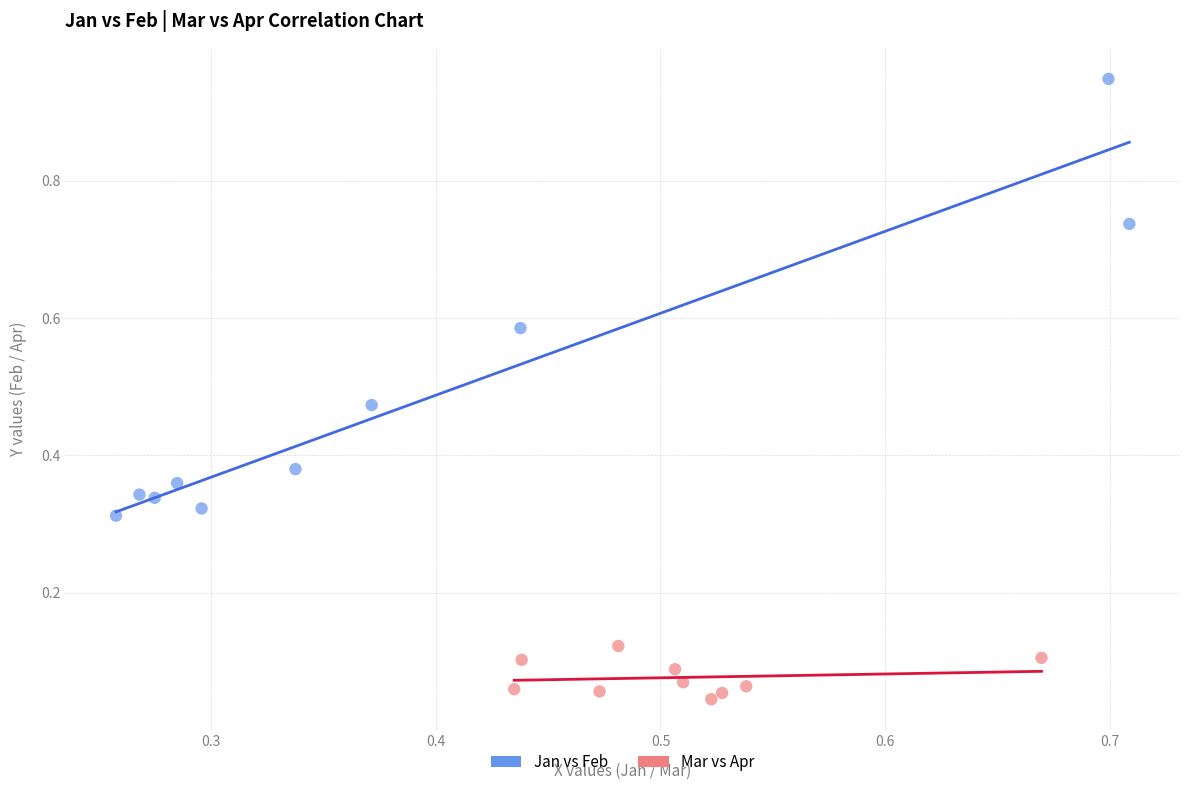

Which series reaches the minimum Y coordinate?

Mar vs Apr